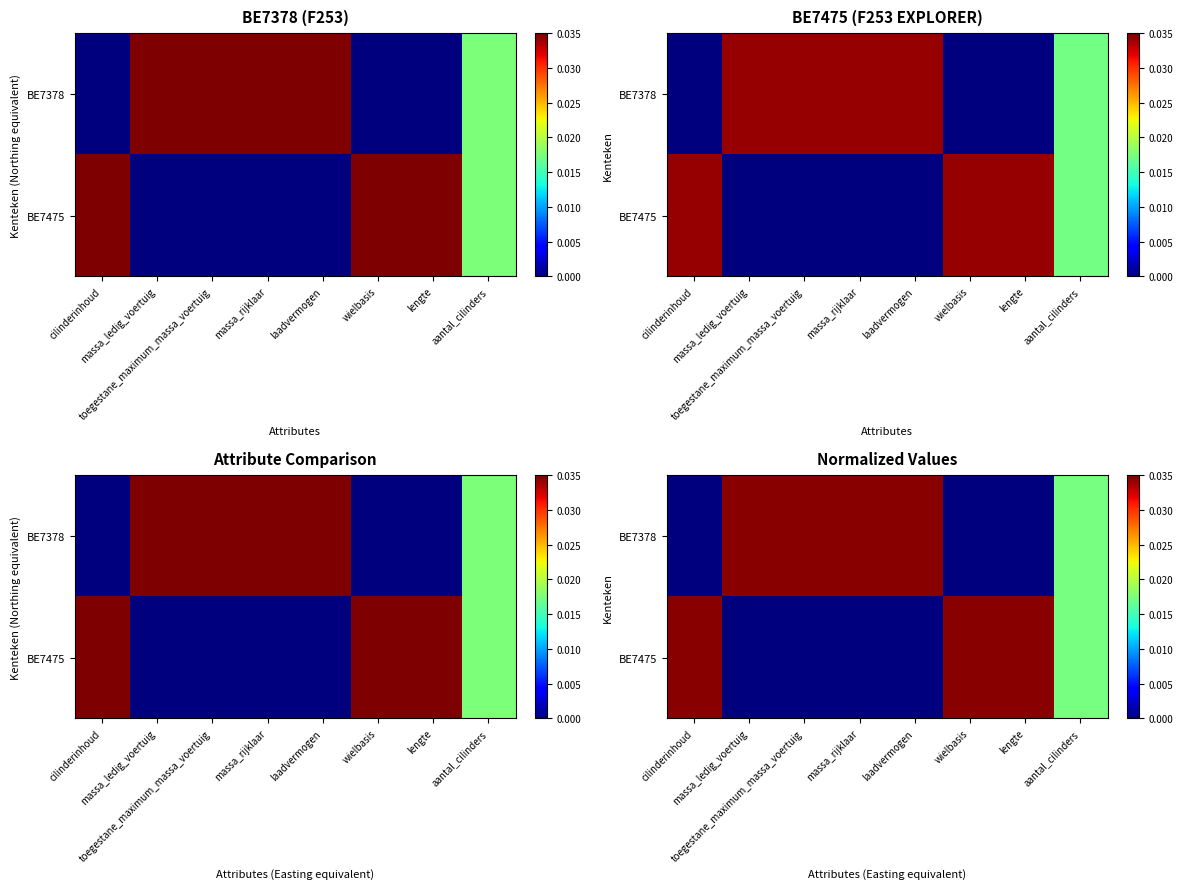

Which category has the highest value in the BE7378 series?

massa_ledig_voertuig